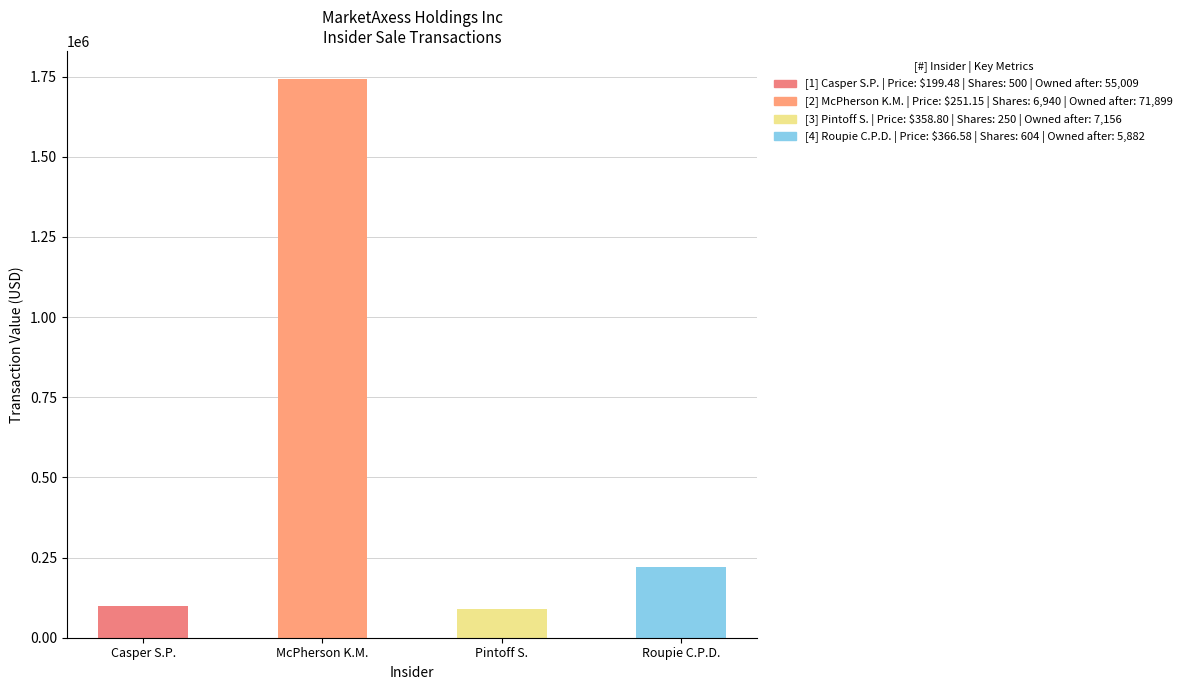

How many bars are there in each group?

4